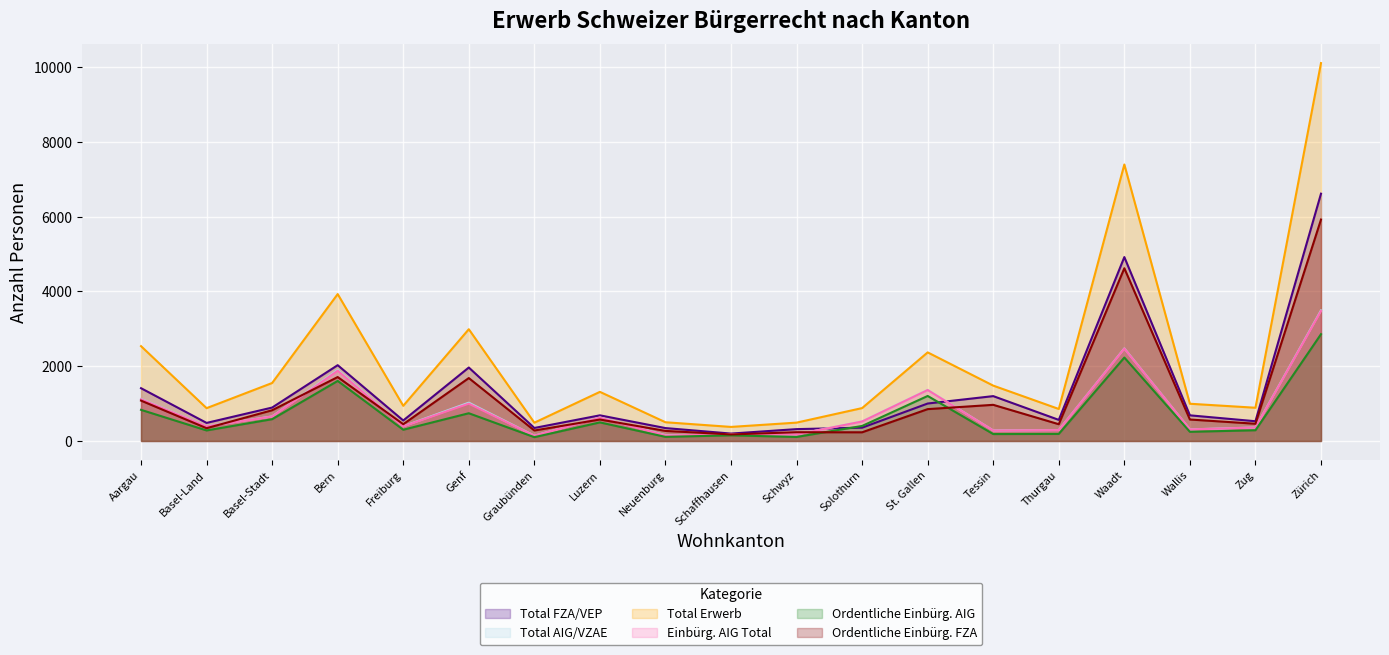

What is the label of the 3rd point from the right?

Wallis